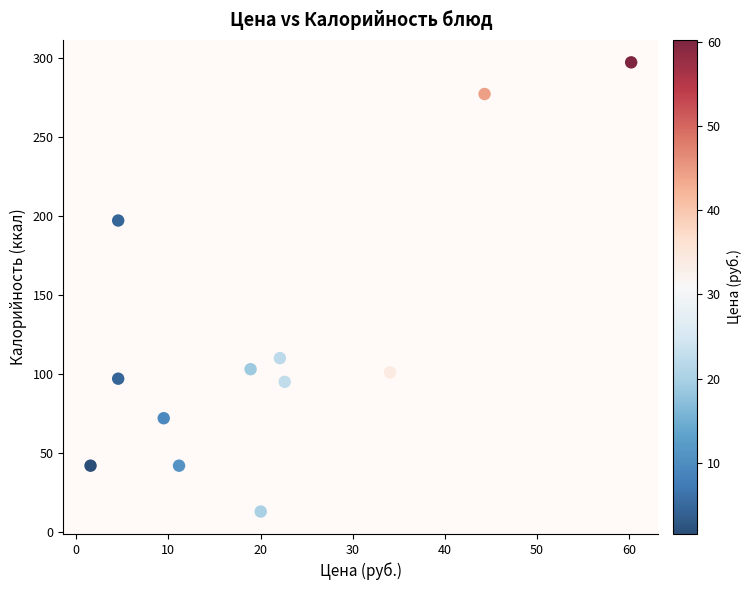

What is the range of Y values (max minus min)?

284